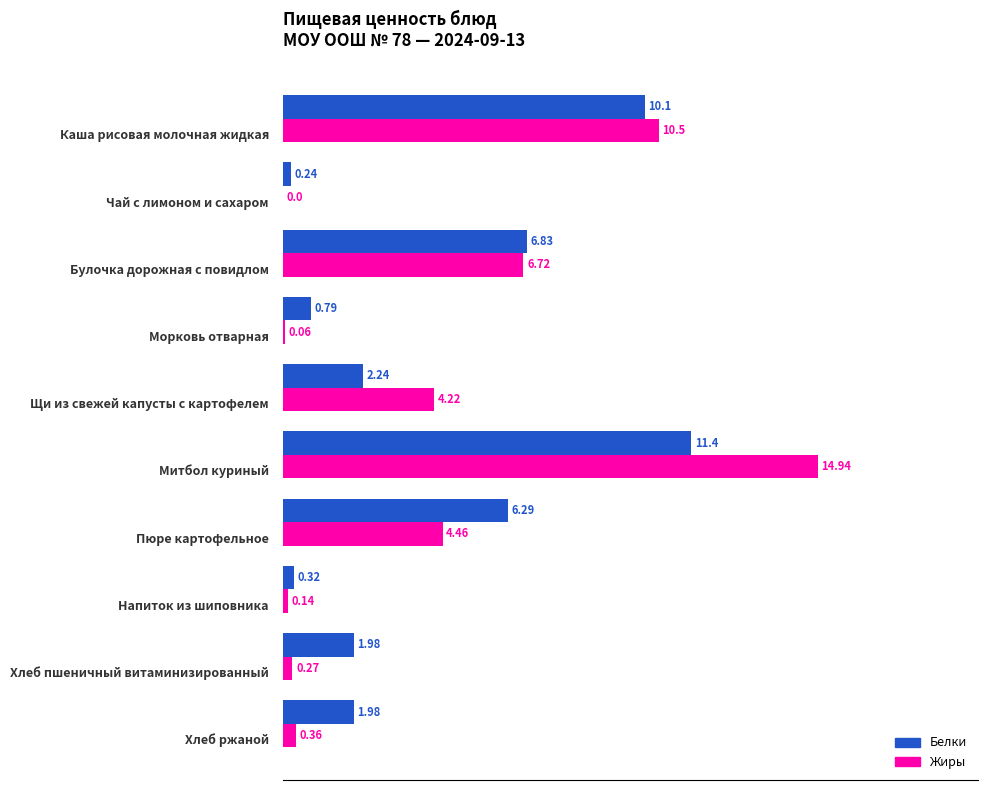

Which series has the largest total across all categories?

Белки